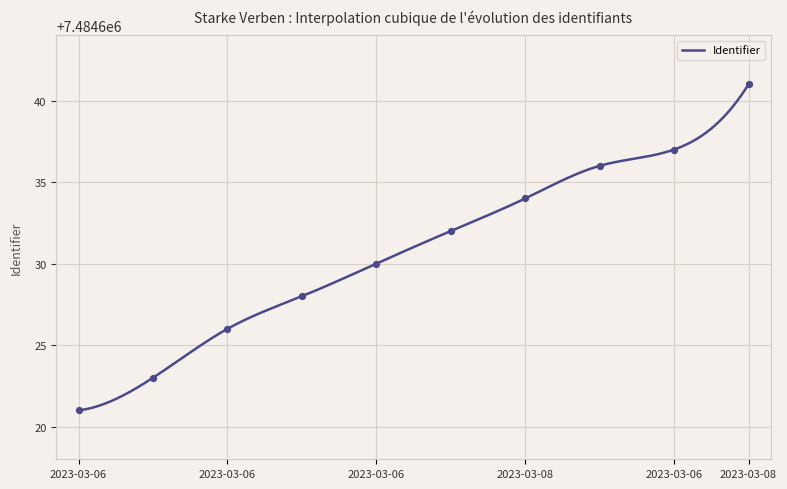

What is the highest value of the Identifier series?

7484641.0